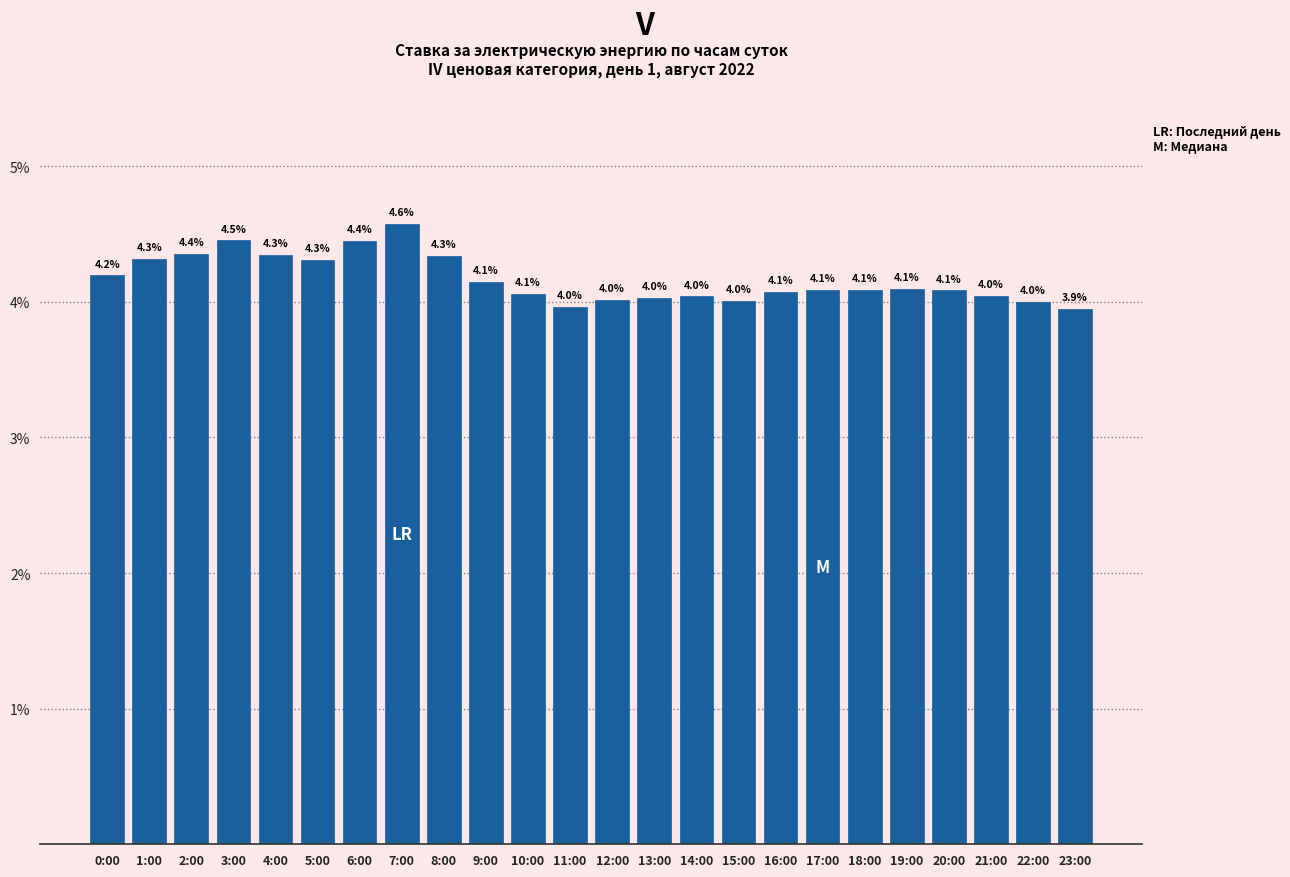

Reading left to right, extract all data points from this chart.

0:00=4.2	1:00=4.3	2:00=4.4	3:00=4.5	4:00=4.3	5:00=4.3	6:00=4.4	7:00=4.6	8:00=4.3	9:00=4.1	10:00=4.1	11:00=4.0	12:00=4.0	13:00=4.0	14:00=4.0	15:00=4.0	16:00=4.1	17:00=4.1	18:00=4.1	19:00=4.1	20:00=4.1	21:00=4.0	22:00=4.0	23:00=3.9